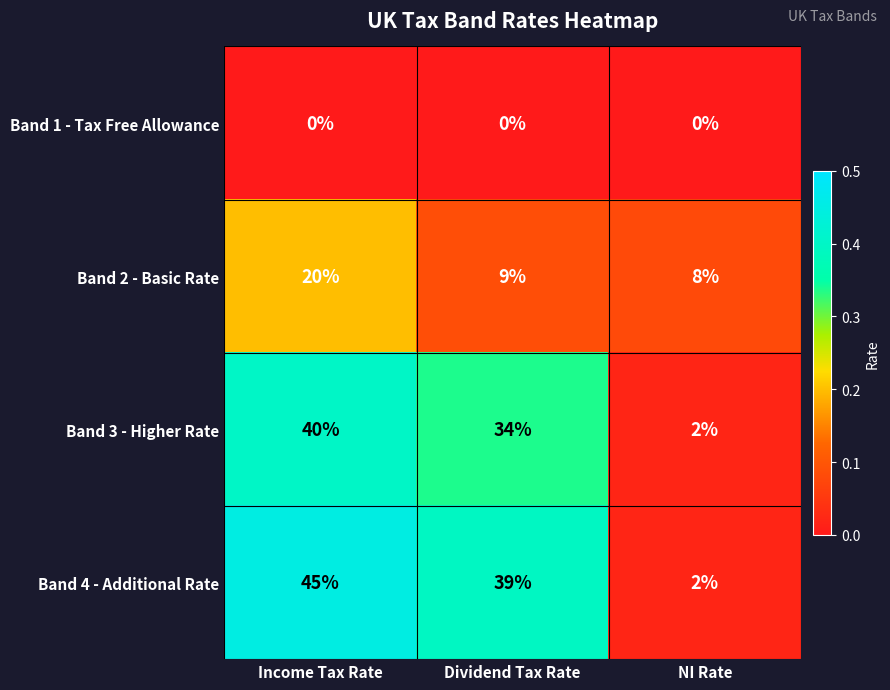

Which series has the largest total across all categories?

Band 4 - Additional Rate